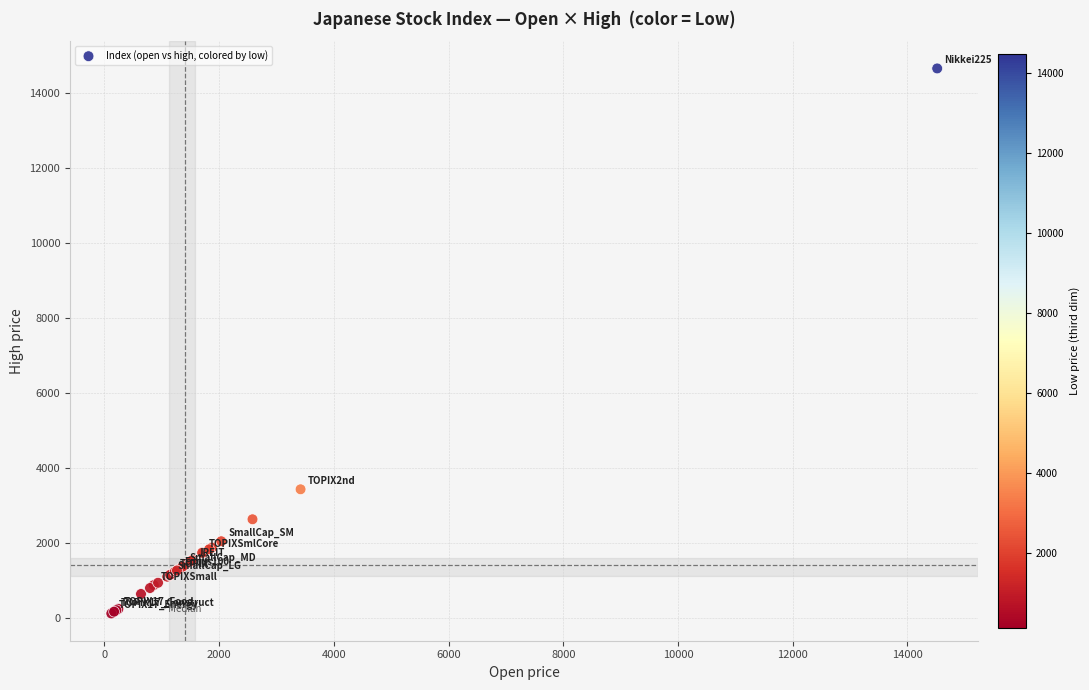

What Y value in the scatter plot is closest to 7382?

3430.0